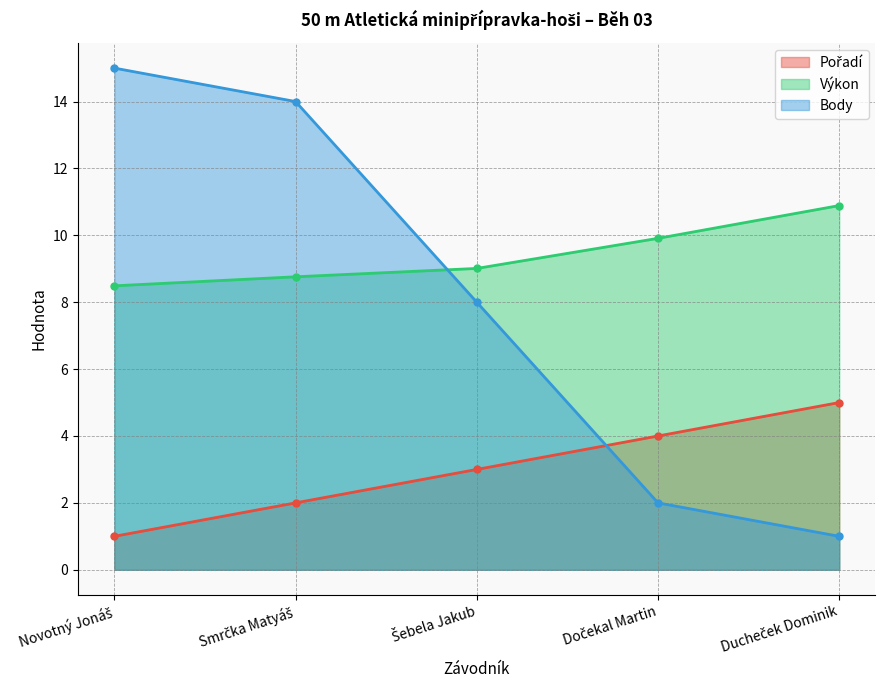

Reading left to right, transcribe all the data shown in this chart.

Pořadí: Novotný Jonáš=1.0	Smrčka Matyáš=2.0	Šebela Jakub=3.0	Dočekal Martin=4.0	Ducheček Dominik=5.0
Výkon: Novotný Jonáš=8.5	Smrčka Matyáš=8.8	Šebela Jakub=9.0	Dočekal Martin=9.9	Ducheček Dominik=10.9
Body: Novotný Jonáš=15.0	Smrčka Matyáš=14.0	Šebela Jakub=8.0	Dočekal Martin=2.0	Ducheček Dominik=1.0